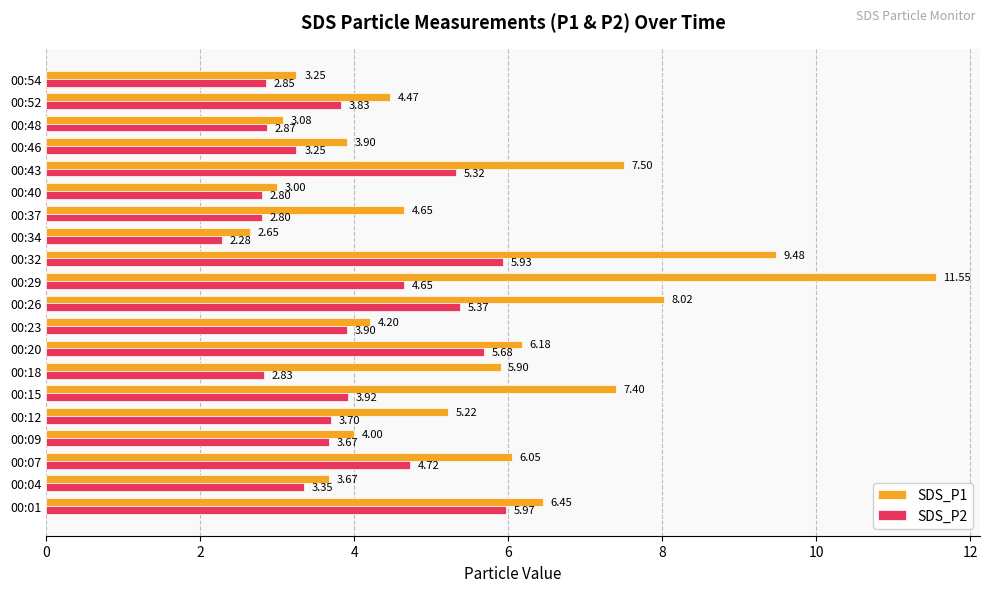

Where is SDS_P2 nearest to the value 4?

00:15